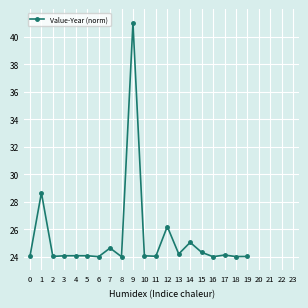

Is it true that the value at 11 is 32.9?

False